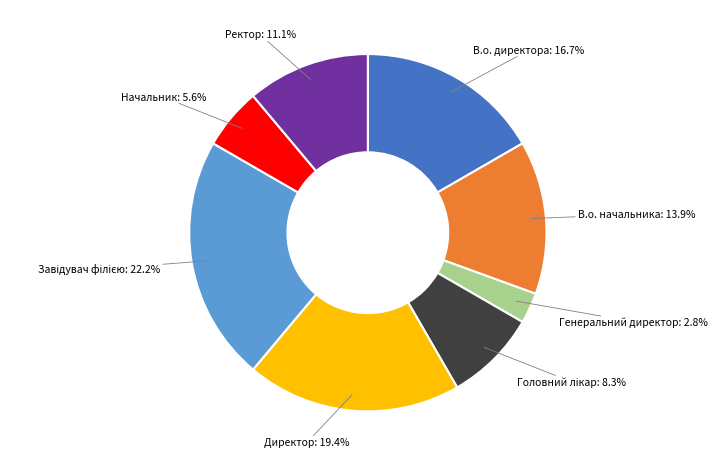

Is there a majority slice in this chart?

No